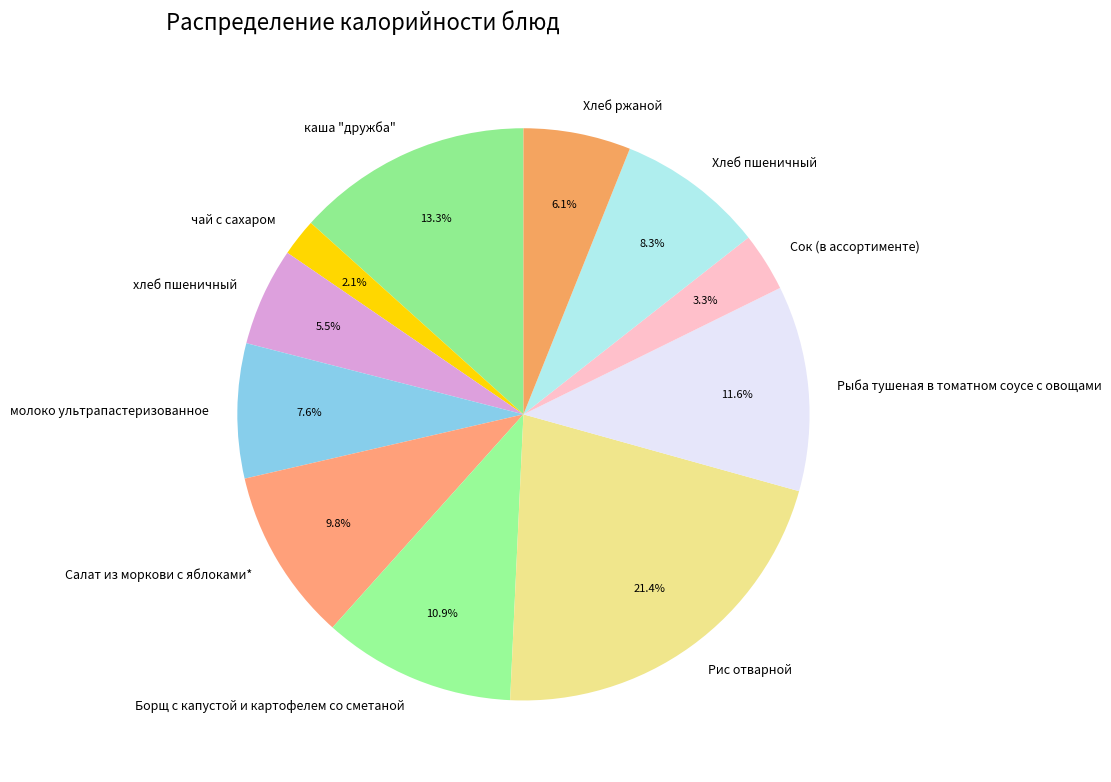

Do Сок (в ассортименте) and Рис отварной together represent more than half of the pie?

No